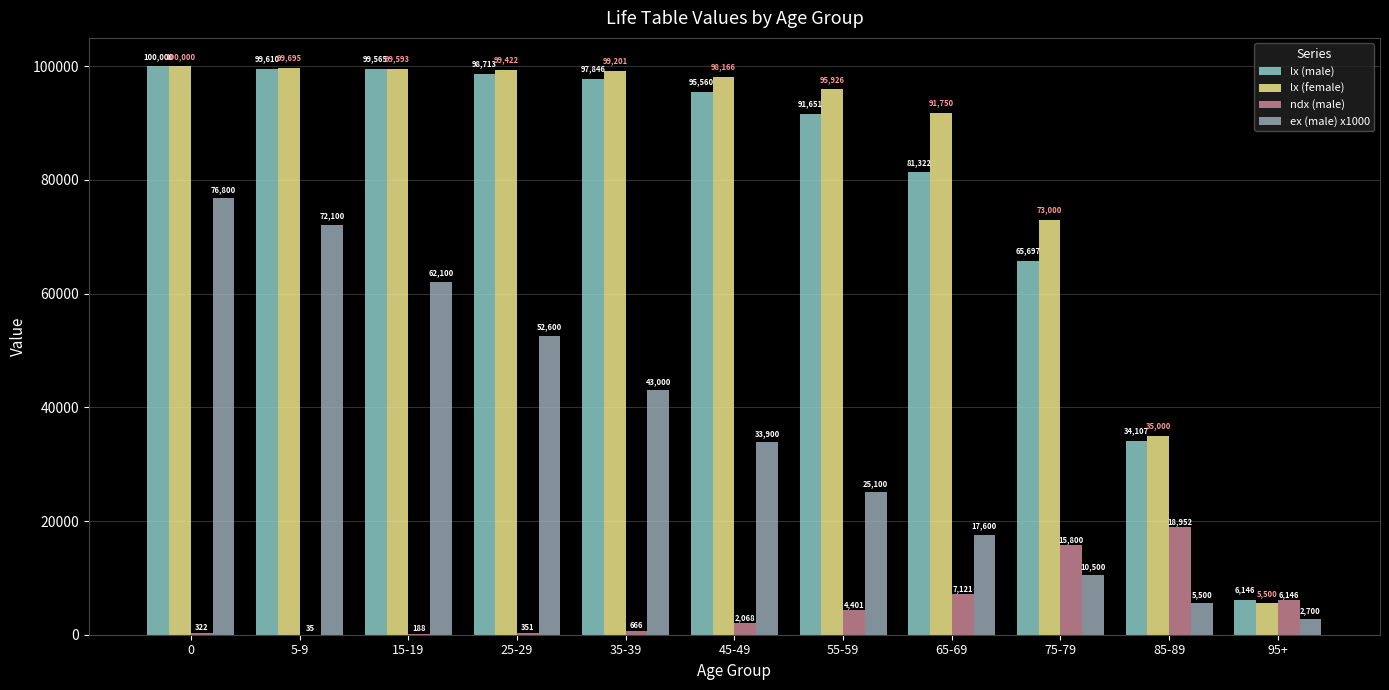

What is the sum of the ex (male) x1000 values at 15-19 and 75-79?

72600